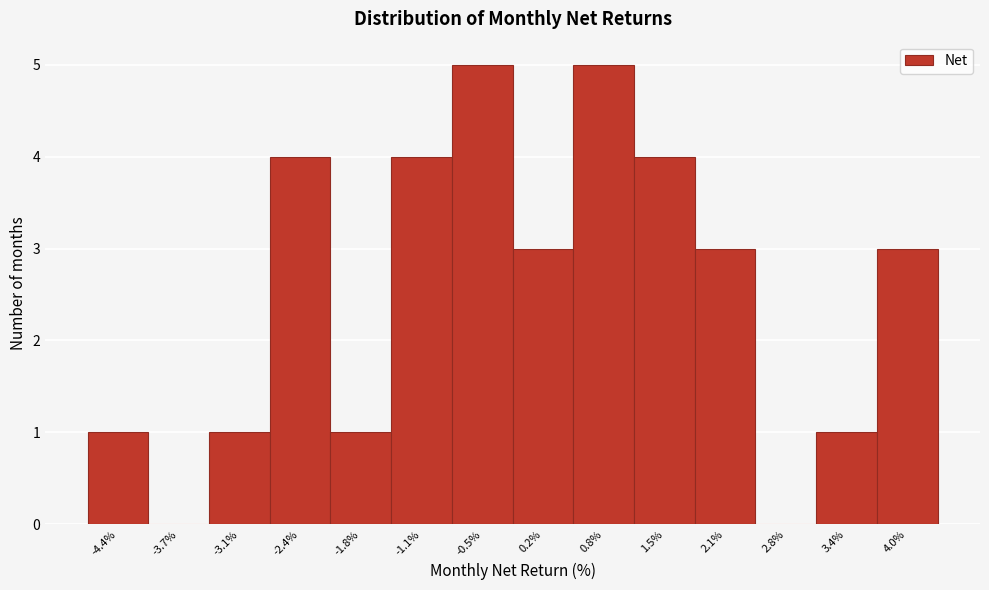

Reading left to right, transcribe this chart: for each bar, give the range it covers on the x-axis and its height. Neither the bar edges nor the heights are printed on the chart, so give them approximately, as read against the axes.

-4.7 to -4.1: 1
-4.1 to -3.4: 0
-3.4 to -2.8: 1
-2.8 to -2.1: 4
-2.1 to -1.5: 1
-1.5 to -0.8: 4
-0.8 to -0.2: 5
-0.2 to 0.5: 3
0.5 to 1.1: 5
1.1 to 1.8: 4
1.8 to 2.4: 3
2.4 to 3.1: 0
3.1 to 3.7: 1
3.7 to 4.4: 3